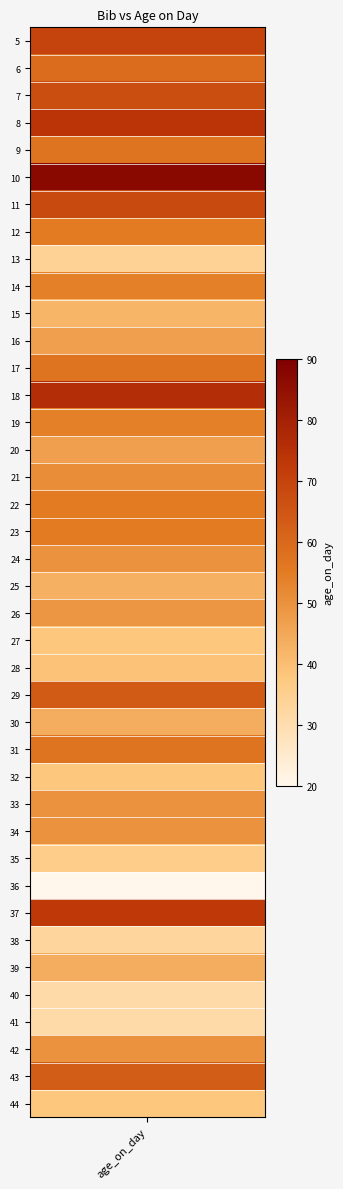

Rank the categories by value from lowest to highest.

36, 40, 41, 38, 13, 35, 27, 32, 44, 28, 15, 25, 30, 39, 16, 20, 26, 24, 33, 34, 42, 21, 14, 19, 12, 22, 23, 9, 17, 31, 6, 43, 29, 7, 11, 5, 37, 8, 18, 10